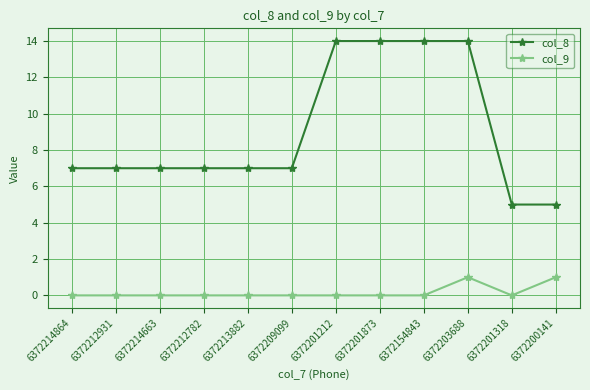

True or false: col_9 and col_8 cross at least once.

False